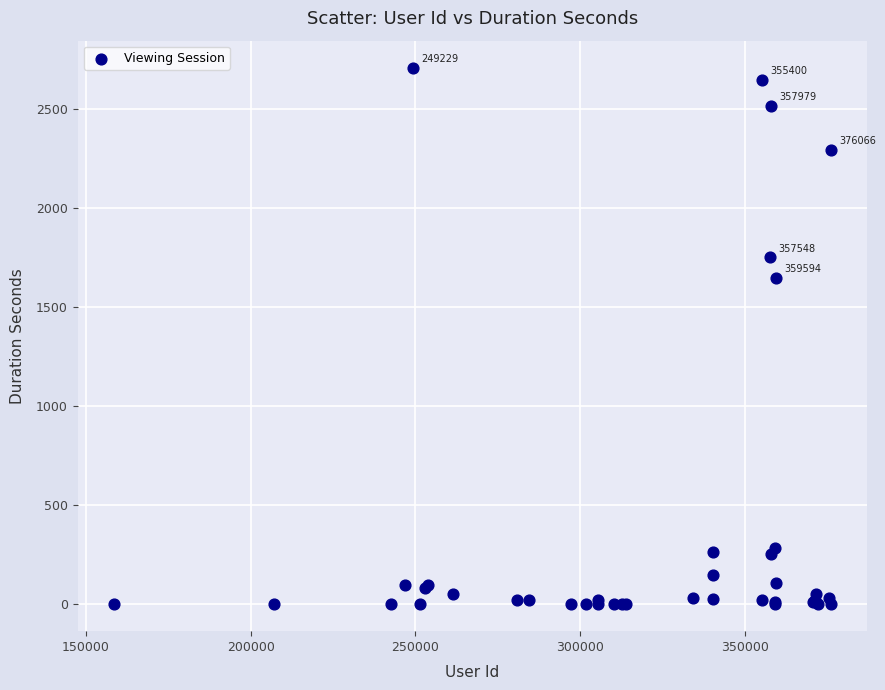

What Y value in the scatter plot is closest to 1356?

1649